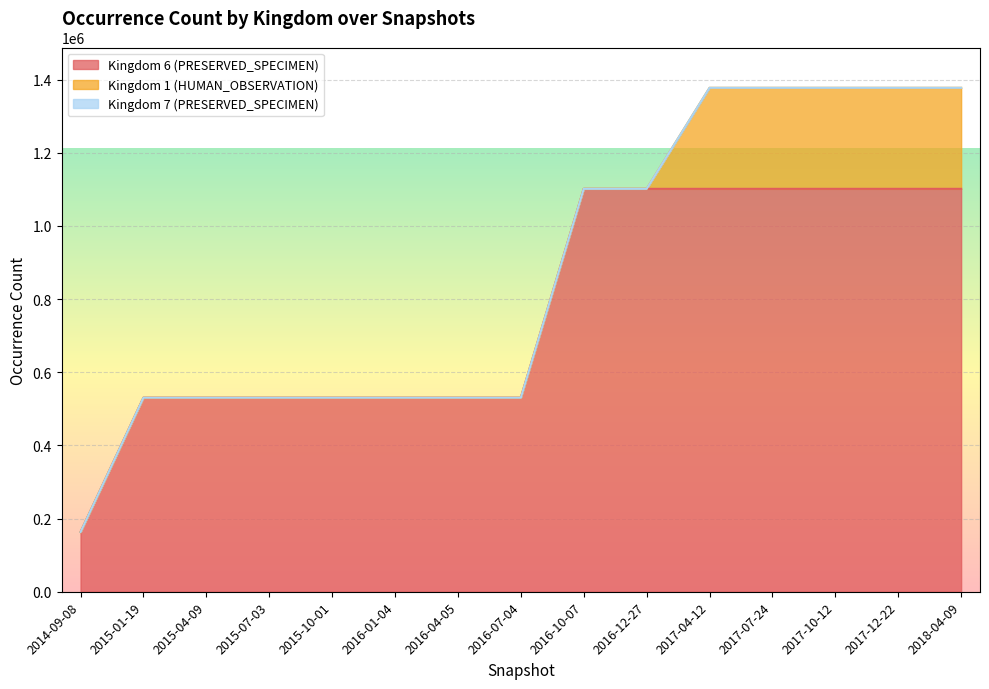

What is the total value across all series at 2016-01-04?

530542